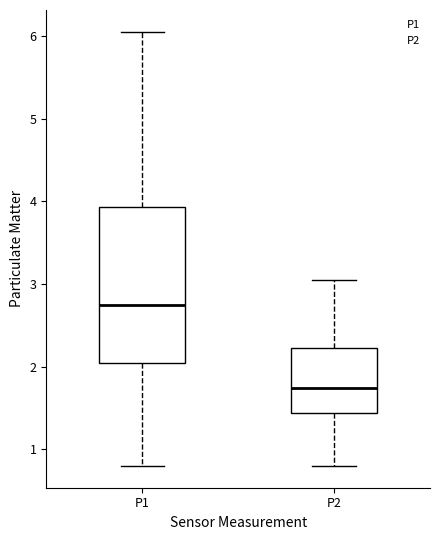

Reading left to right, transcribe this box plot: for each box, give where its median line is, the range the box spans, and where its two whiskers end, as read against the y-axis. The values are not printed on the chart, so give them approximately, as read against the axis.

P1: median 2.8, box 2.0 to 3.9, whiskers 0.8 to 6.1
P2: median 1.7, box 1.4 to 2.2, whiskers 0.8 to 3.1